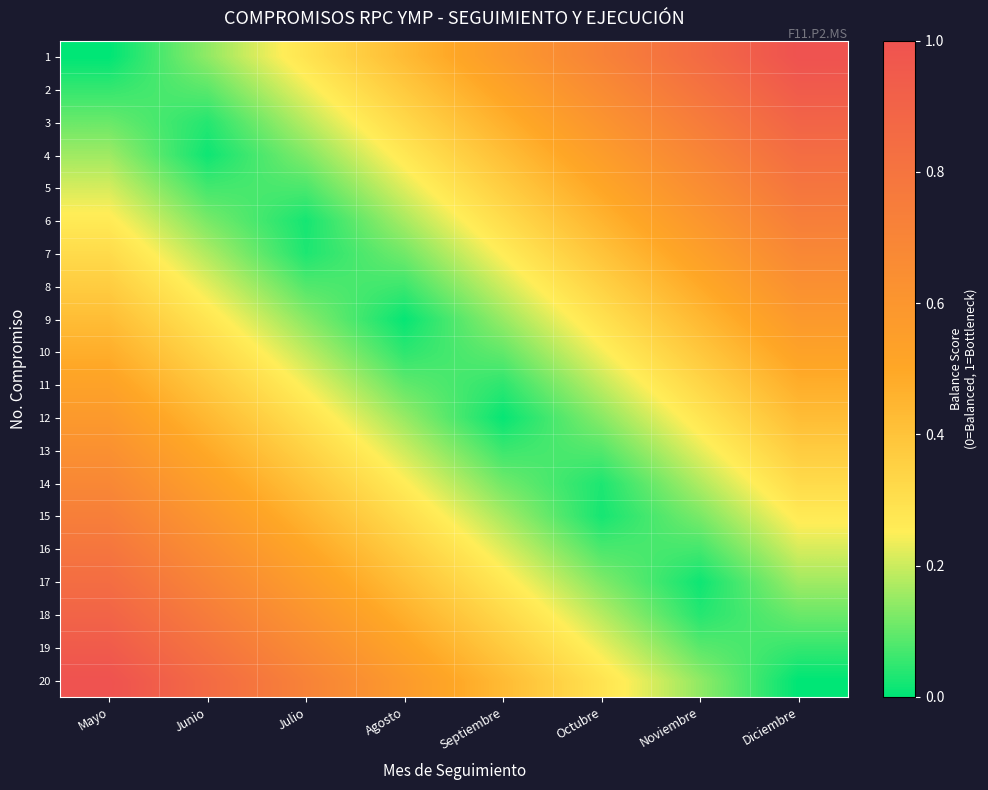

Rank the series at Julio from lowest to highest value.

6, 7, 5, 8, 4, 9, 3, 10, 2, 11, 1, 12, 13, 14, 15, 16, 17, 18, 19, 20